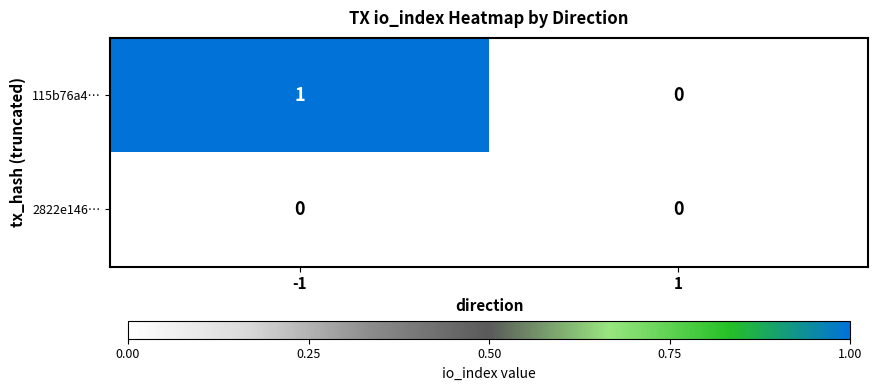

Is the value of 115b76a4… at -1 greater than the value of 2822e146… at 1?

Yes